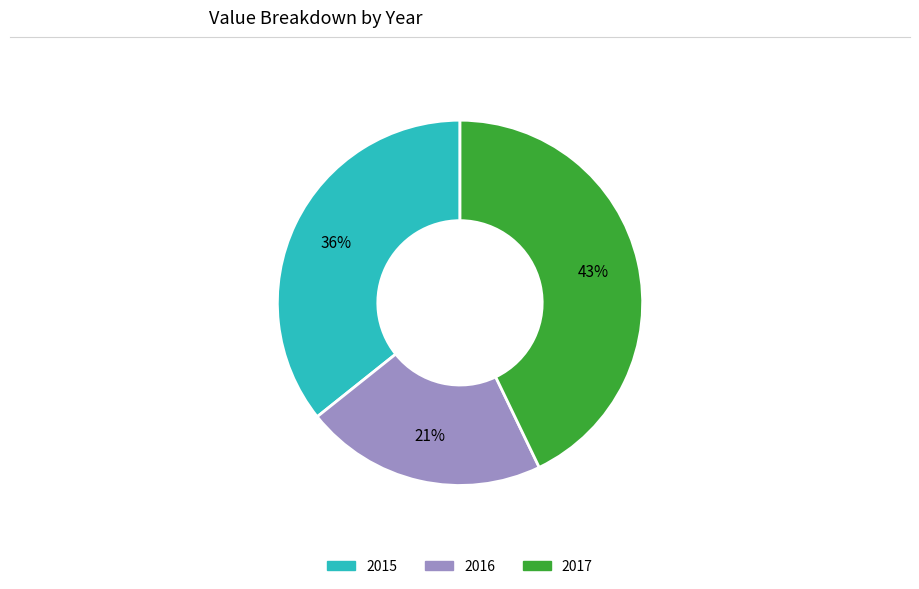

Do 2017 and 2016 together represent more than half of the pie?

Yes